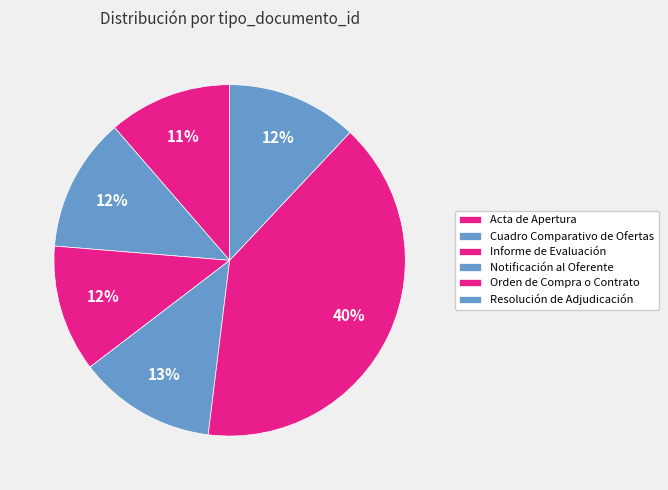

How many slices are in this pie chart?

6